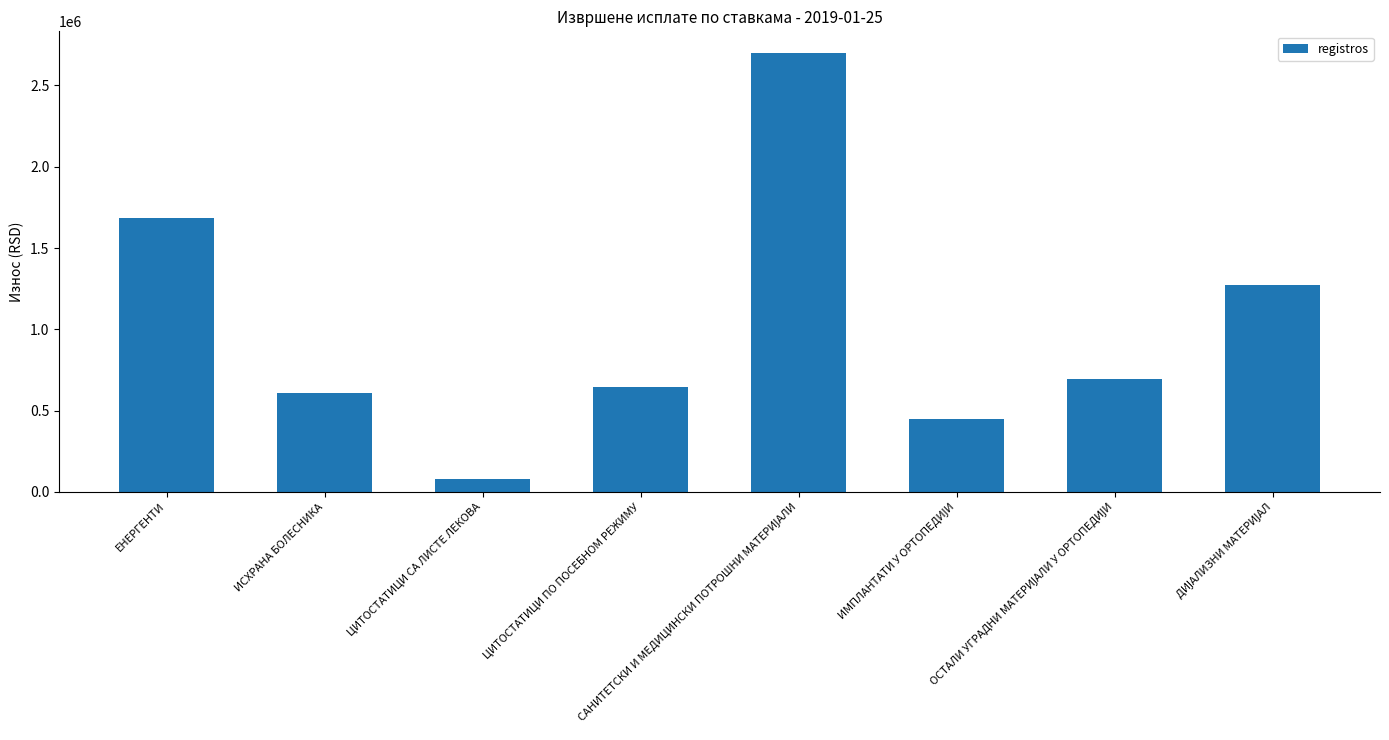

What is the value of the 4th bar from the left?

644360.2